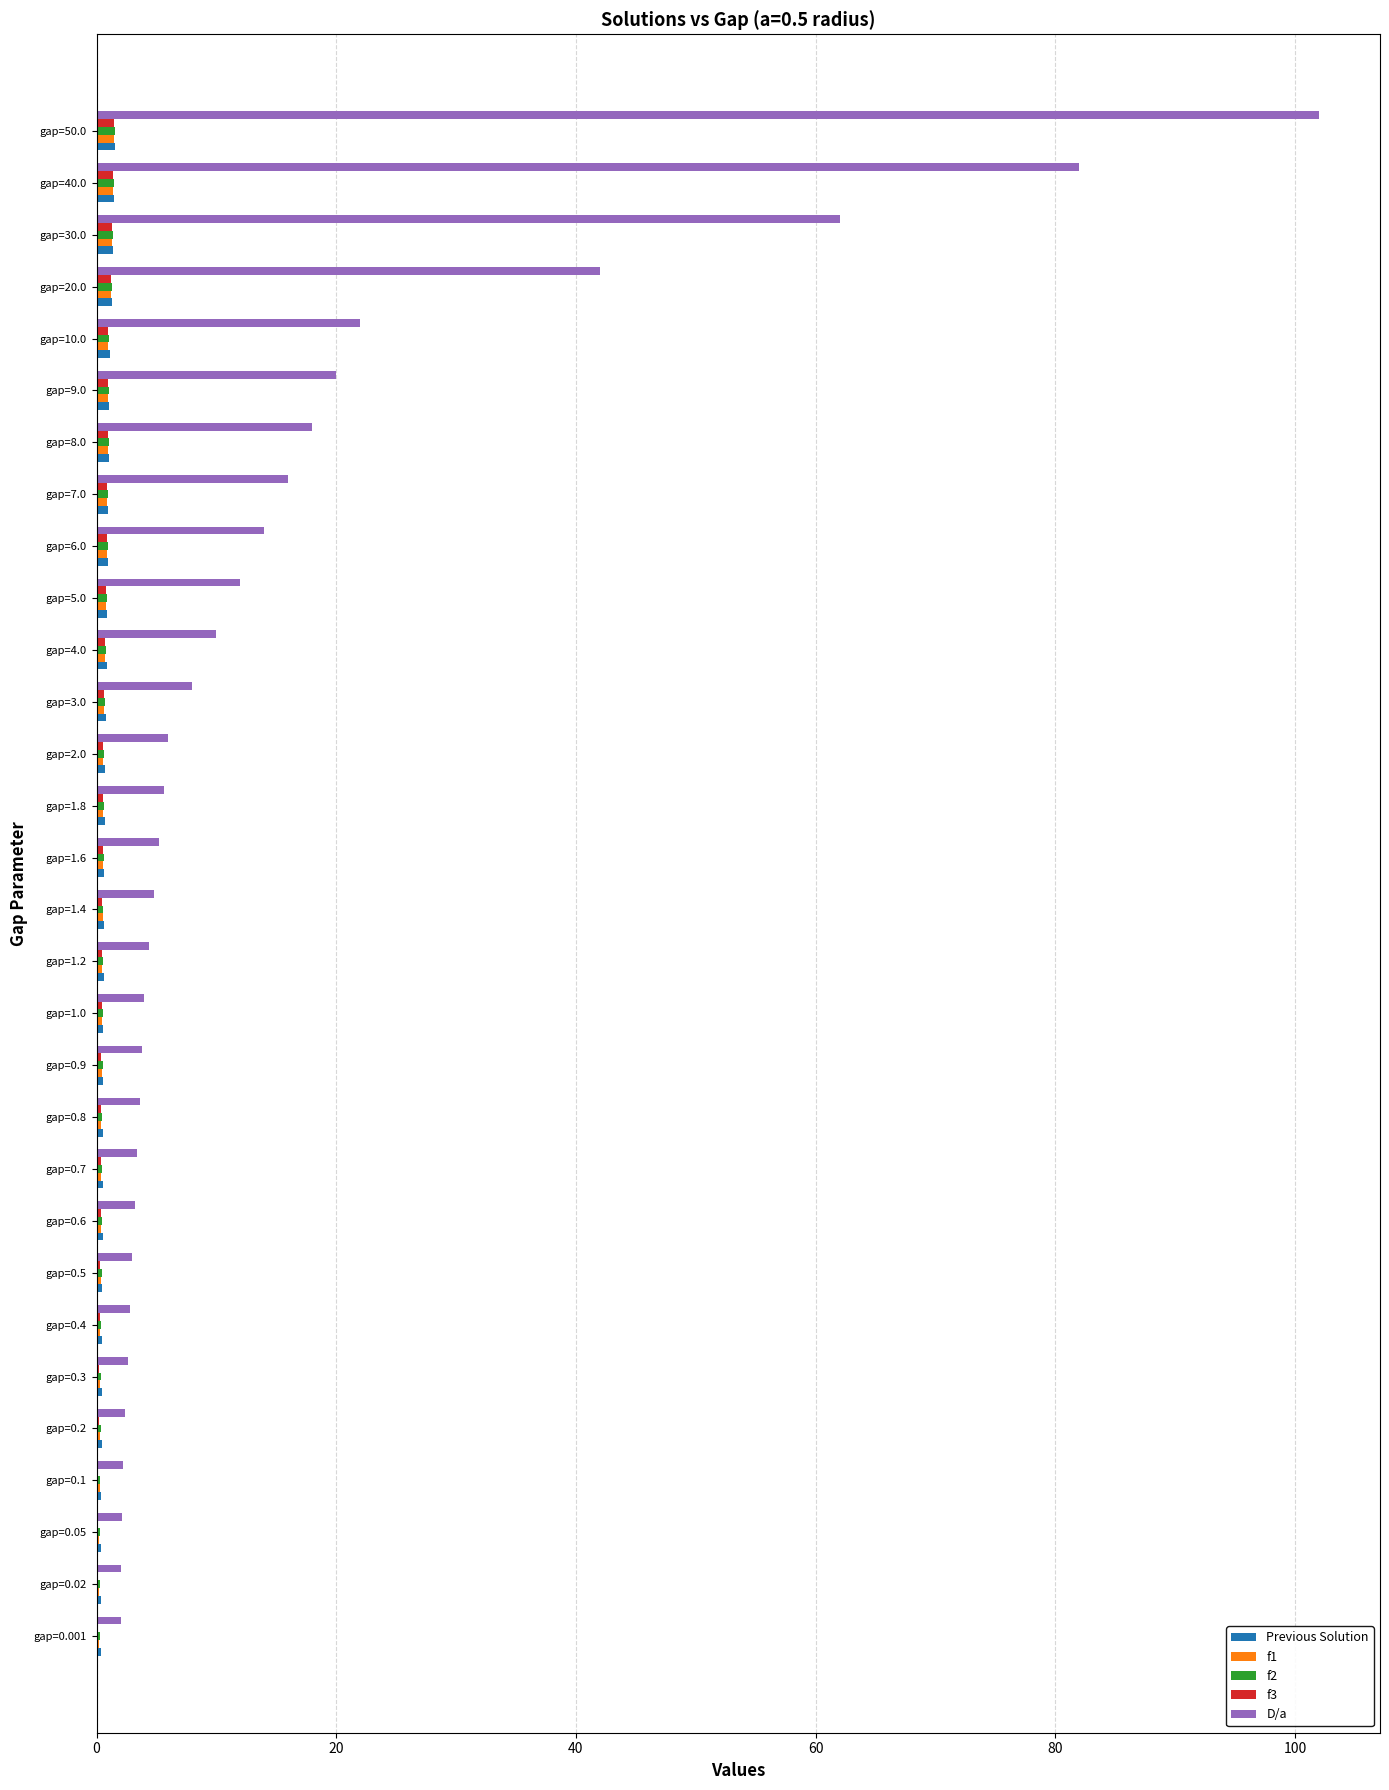

Which series has the largest total across all categories?

D/a